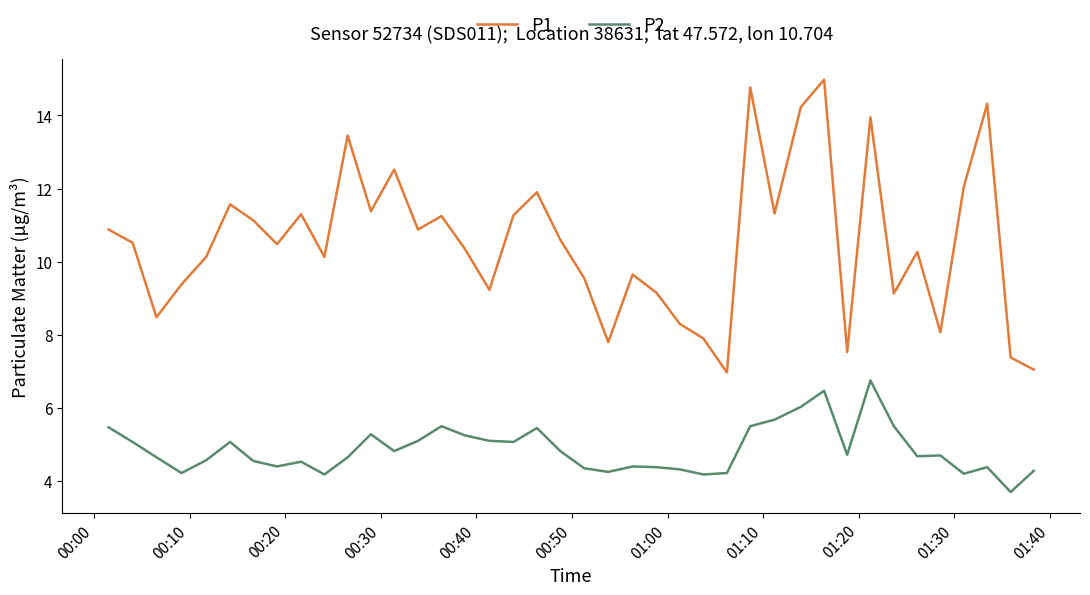

In P1, how many points are lower than both neighbors (excluding endpoints)?

12